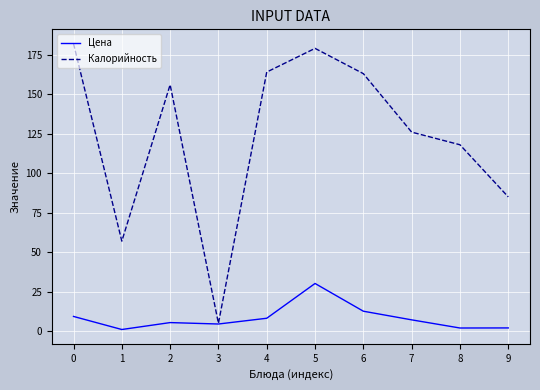

Does the chart have visible grid lines?

Yes